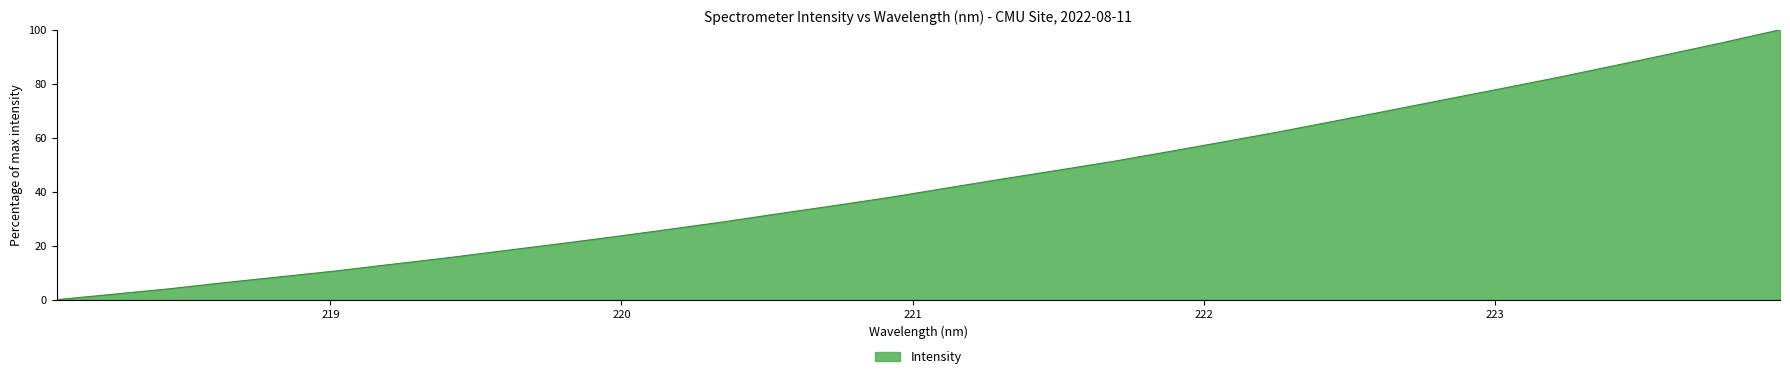

What is the difference between the maximum and minimum values?

100.0